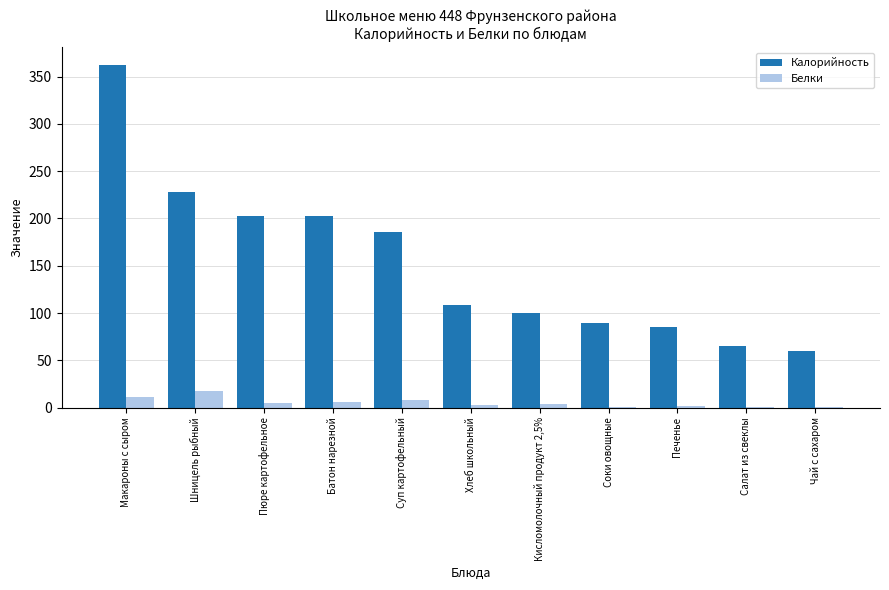

The value of Белки at Суп картофельный is 7.7. True or false?

True